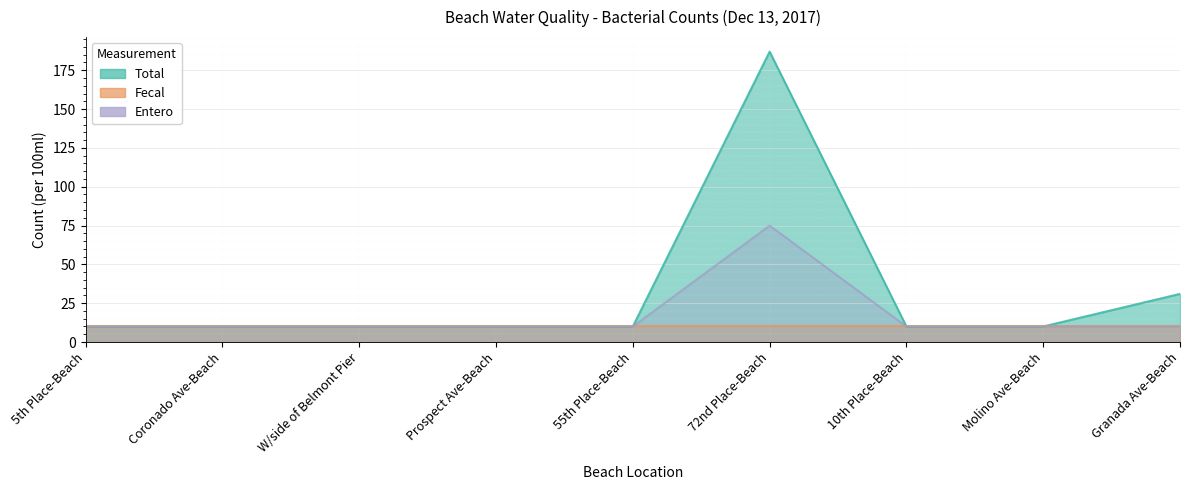

List the labels in order of Entero value, largest first.

72nd Place-Beach, 5th Place-Beach, Coronado Ave-Beach, W/side of Belmont Pier, Prospect Ave-Beach, 55th Place-Beach, 10th Place-Beach, Molino Ave-Beach, Granada Ave-Beach